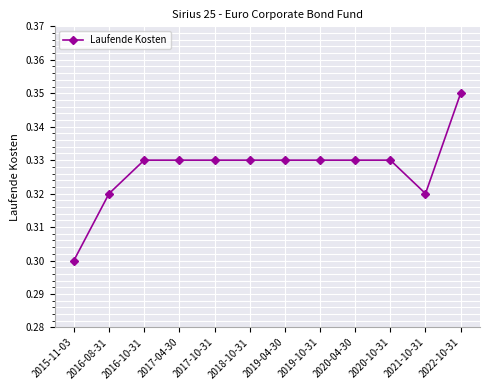

The chart shows a value of 0.3 at 2016-10-31. True or false?

True